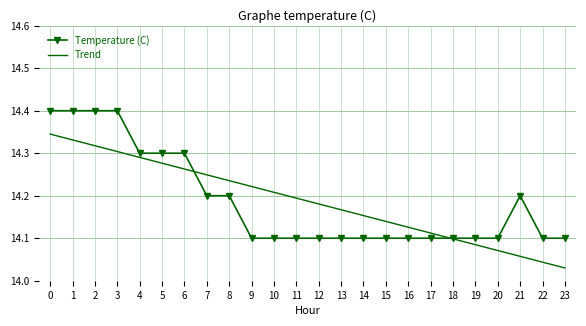

The Temperature (C) series shows 8.8 at 12. True or false?

False